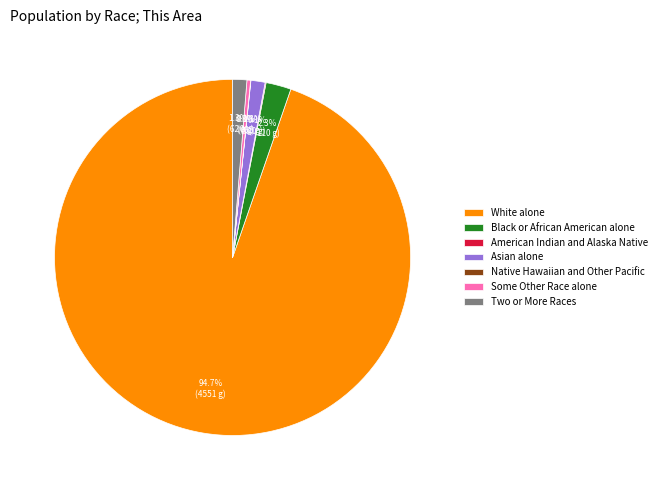

Do Some Other Race alone and Asian alone together represent more than half of the pie?

No